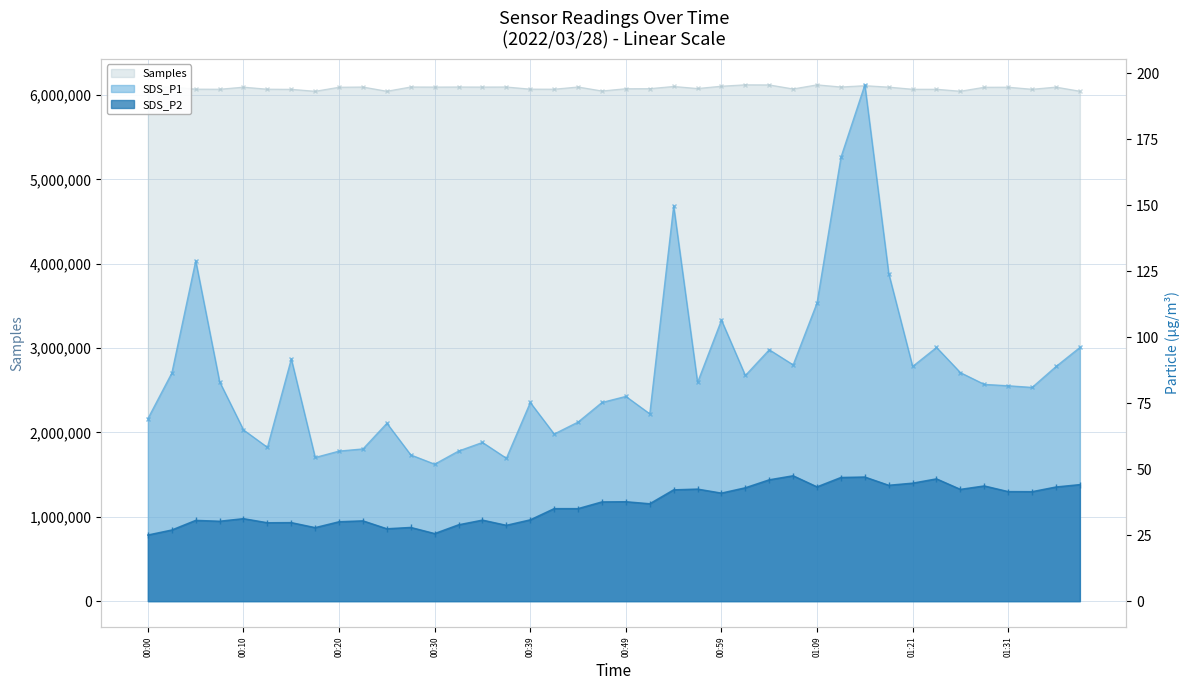

What is the total value across all series at 01:01?

6121489.5